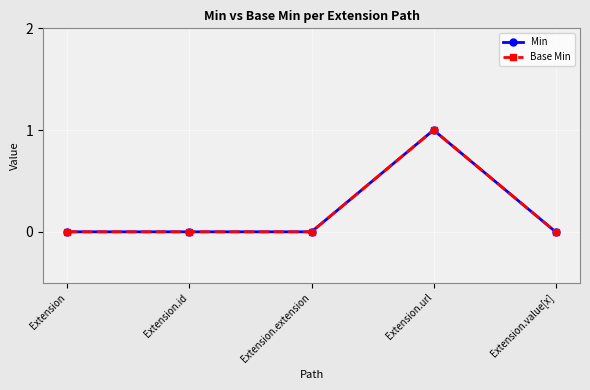

Is this an area chart (filled region under the line)?

No